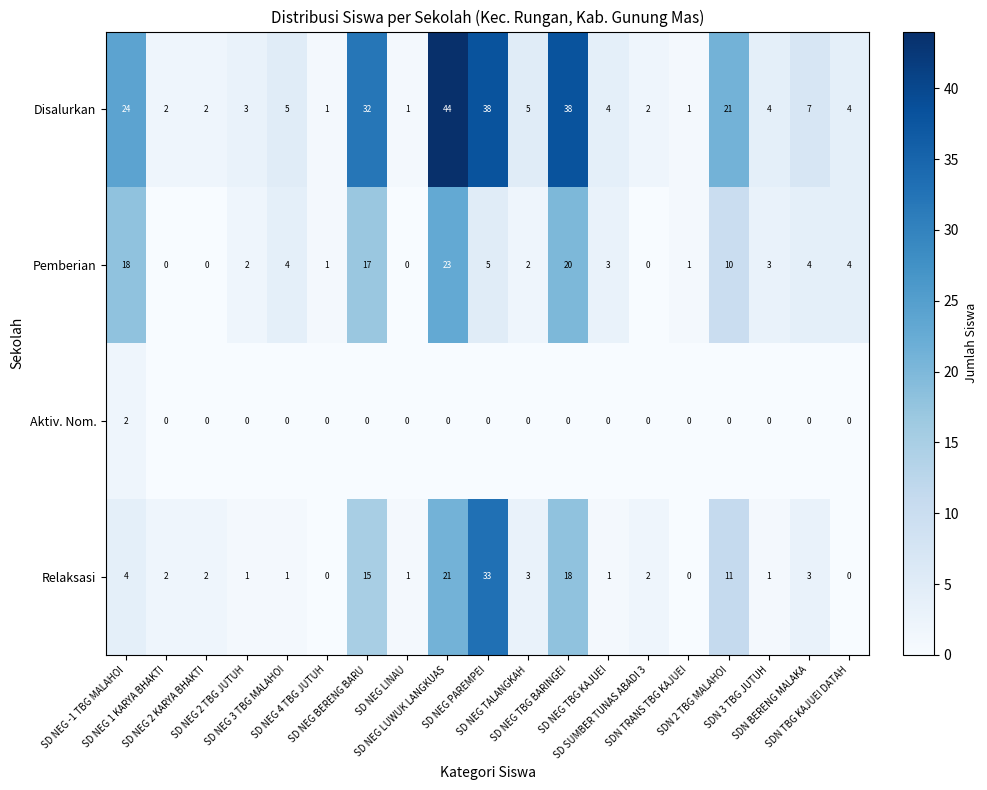

List the series in order of their peak value, highest first.

Disalurkan, Relaksasi, Pemberian, Aktiv. Nom.